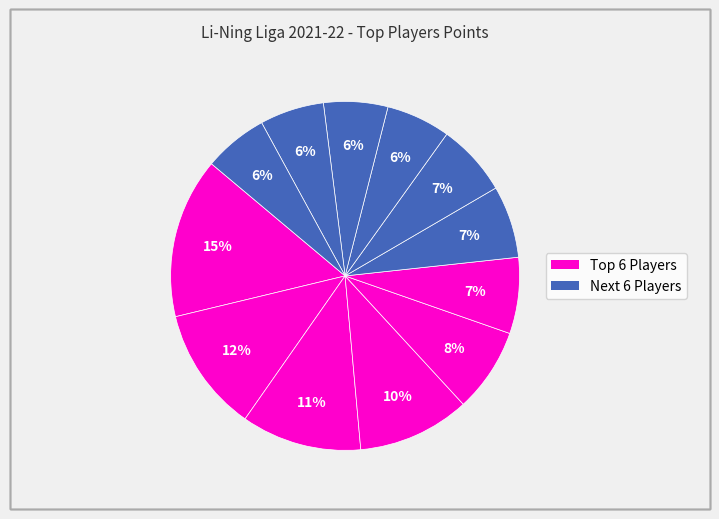

How many slices are in this pie chart?

12